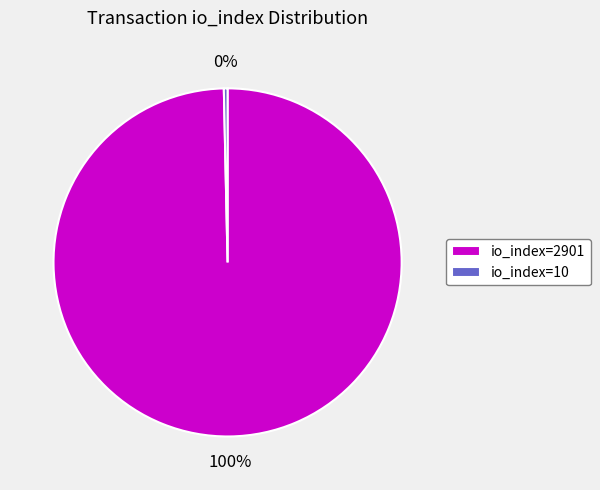

How many segments does this pie chart have?

2